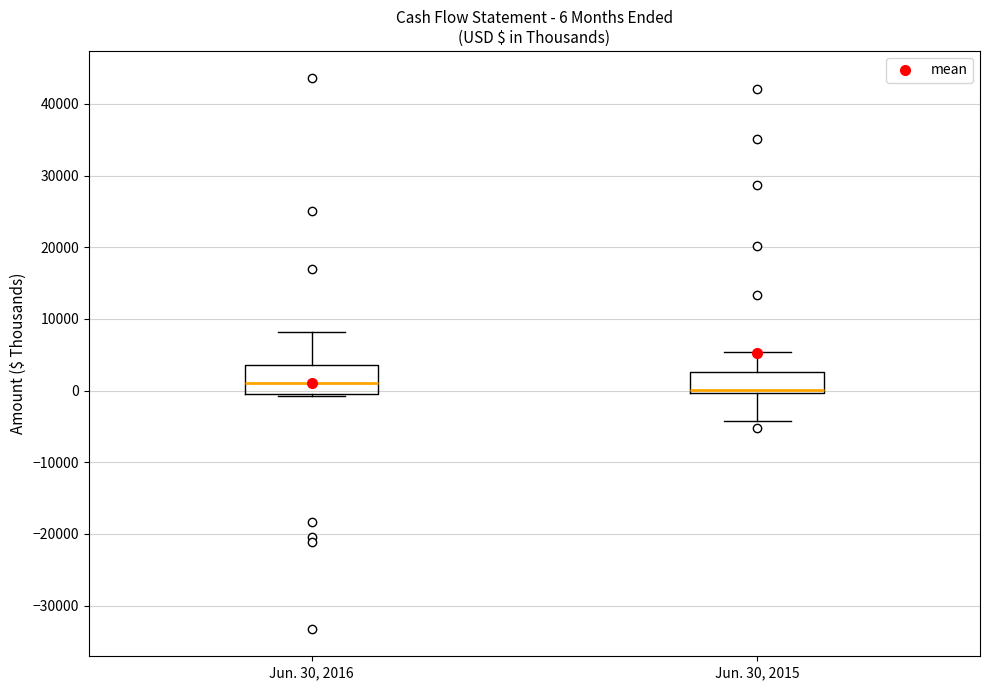

Comparing the boxes themselves (not the whiskers), which one is the tallest?

Jun. 30, 2016